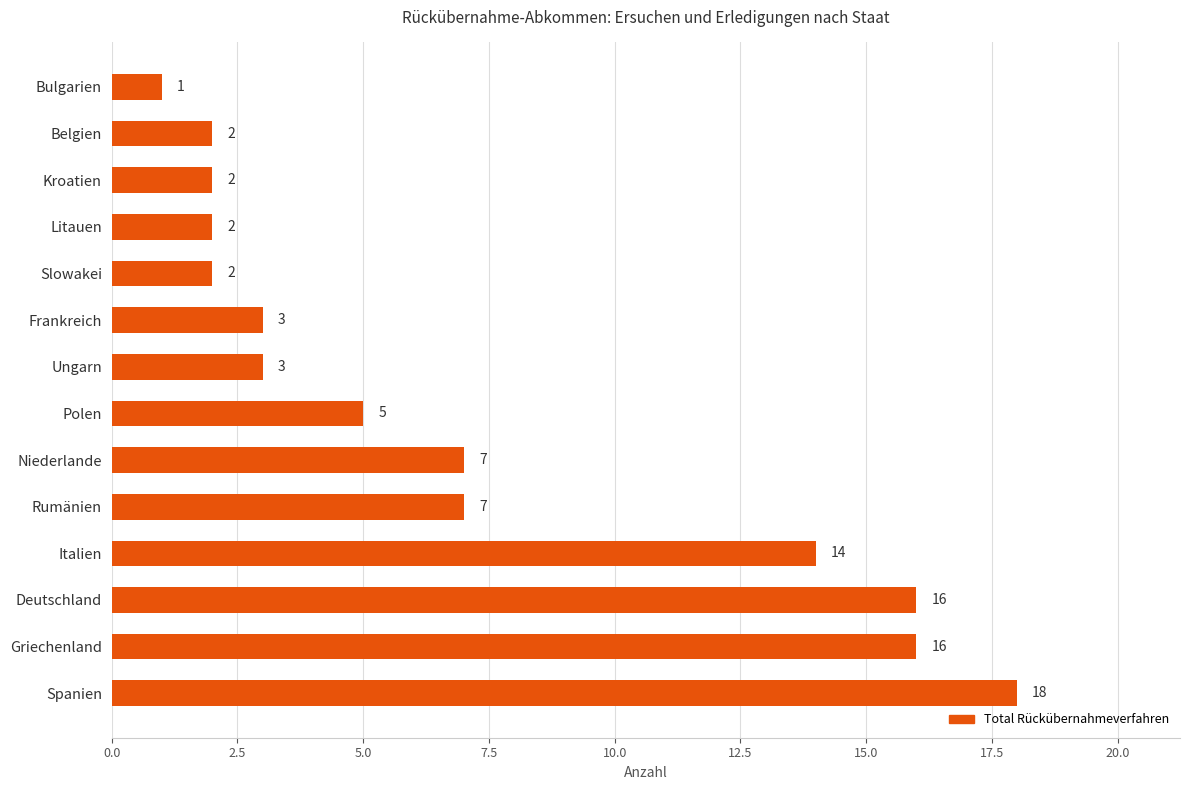

What is the difference between the values at Belgien and Deutschland?

14